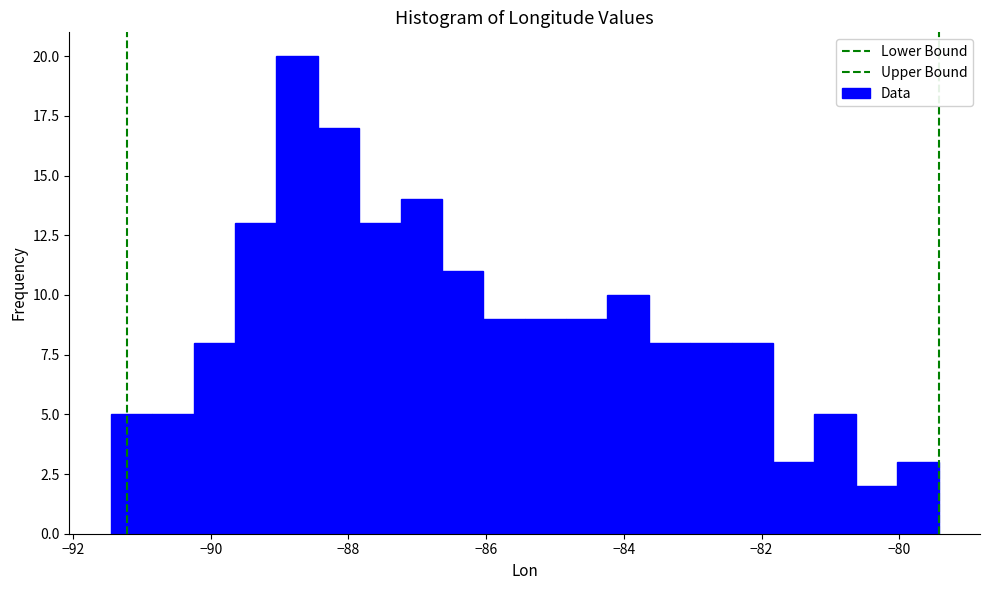

Read against the x-axis, roughly where is the centre of the tallest bar?

-88.8